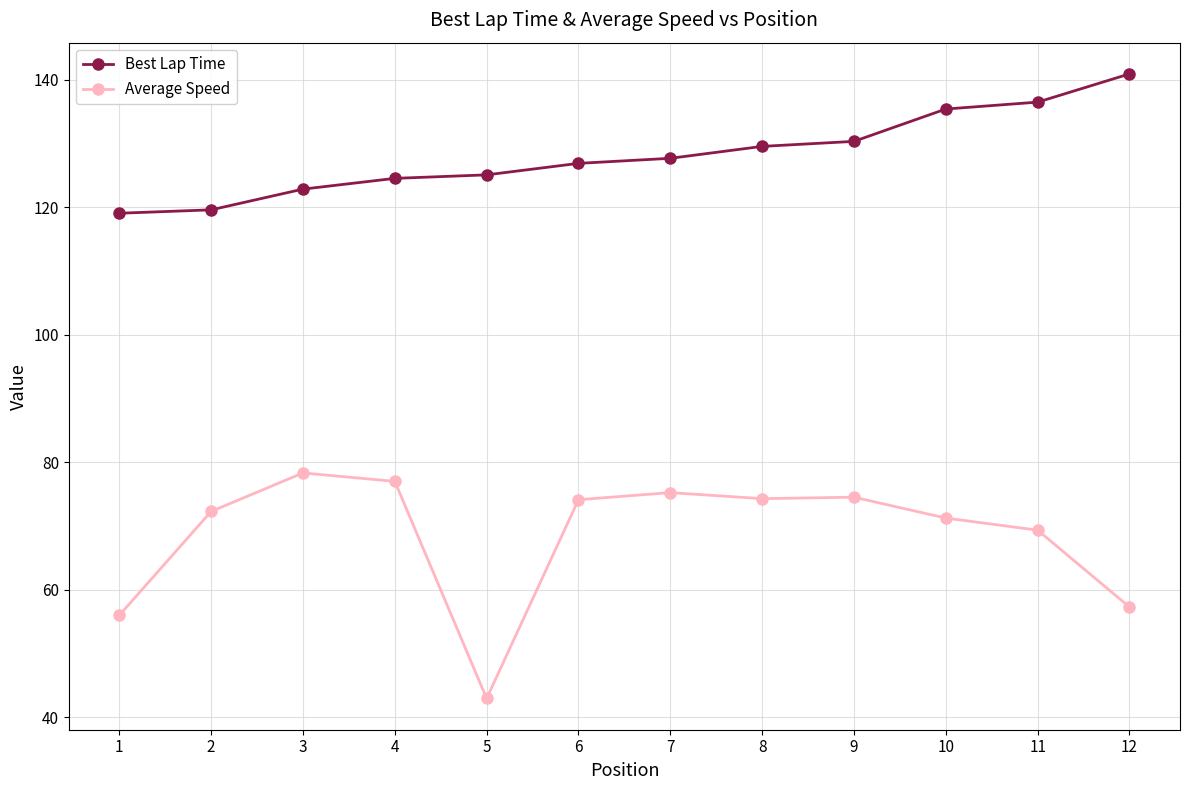

Is the value of Best Lap Time at 4 greater than the value of Average Speed at 3?

Yes